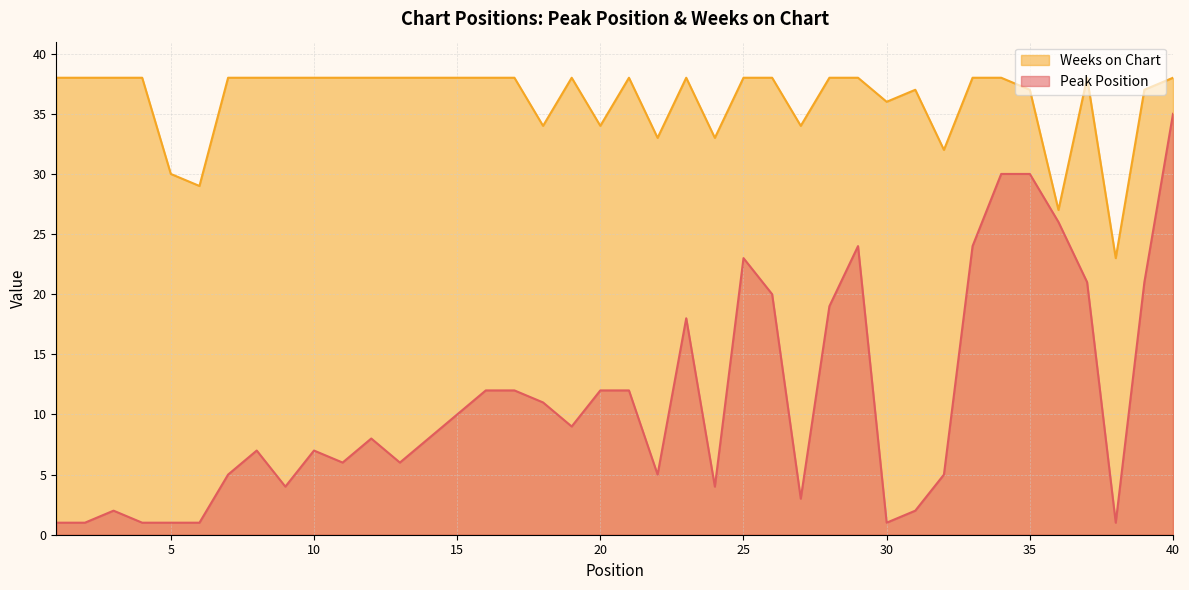

List the labels in order of Weeks on Chart value, largest first.

1, 2, 3, 4, 7, 8, 9, 10, 11, 12, 13, 14, 15, 16, 17, 19, 21, 23, 25, 26, 28, 29, 33, 34, 37, 40, 31, 35, 39, 30, 18, 20, 27, 22, 24, 32, 5, 6, 36, 38